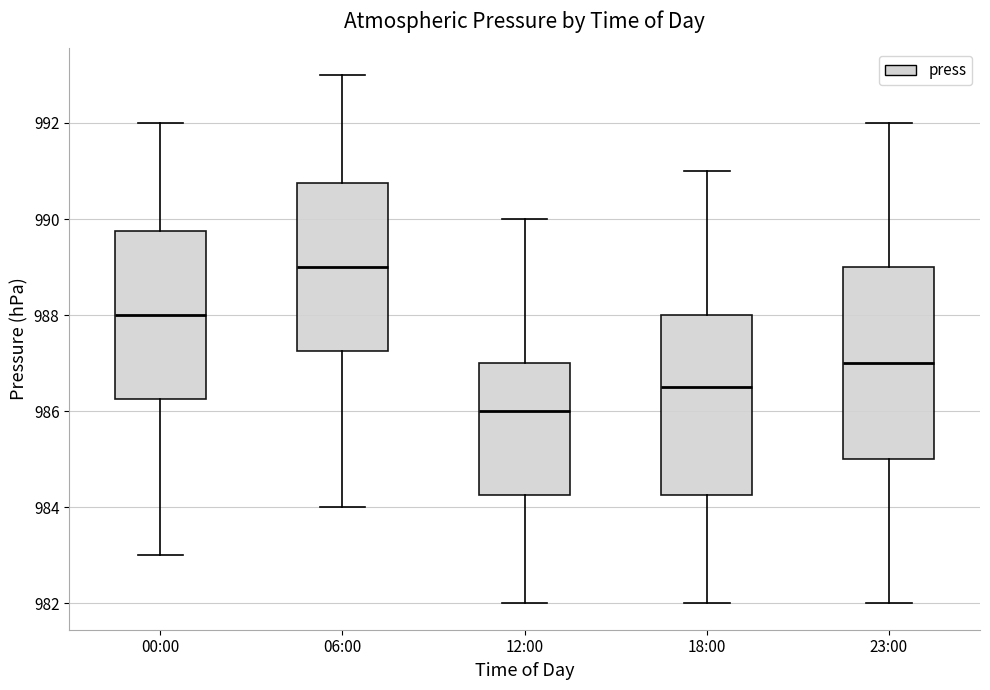

Which box is the tallest, from its lower edge to its upper edge?

23:00